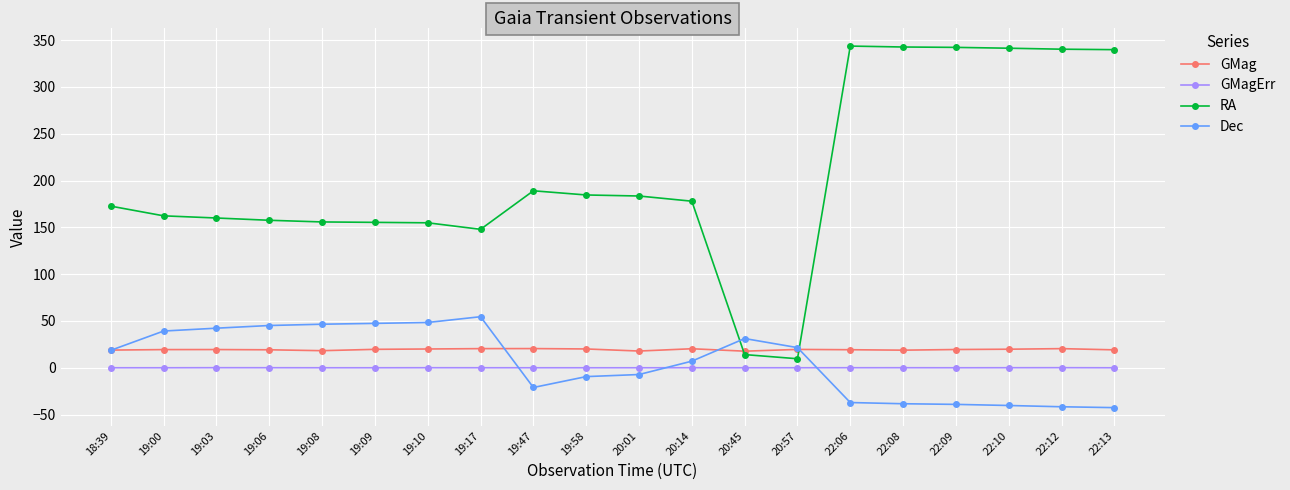

True or false: GMagErr and RA intersect in this chart.

False